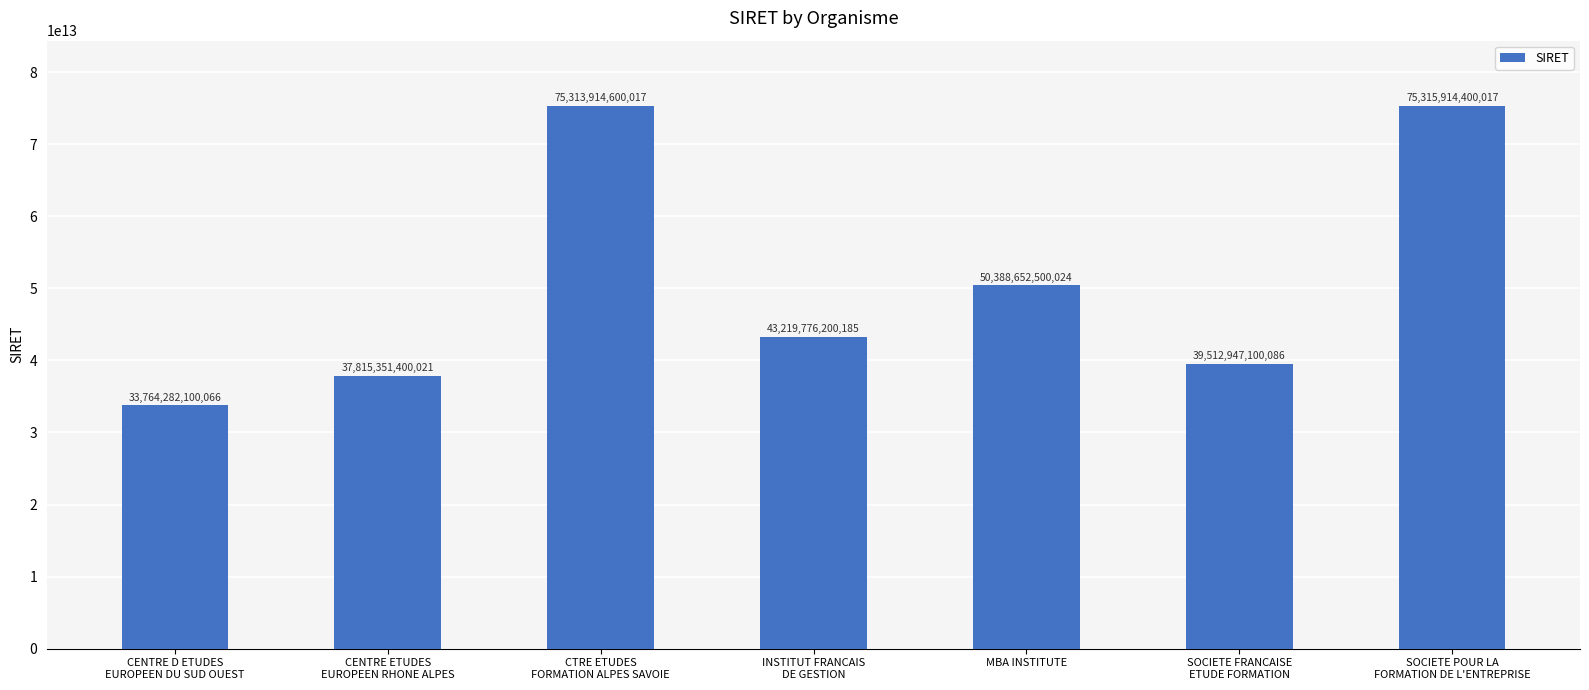

What is the label of the 1st bar from the right?

SOCIETE POUR LA
FORMATION DE L'ENTREPRISE